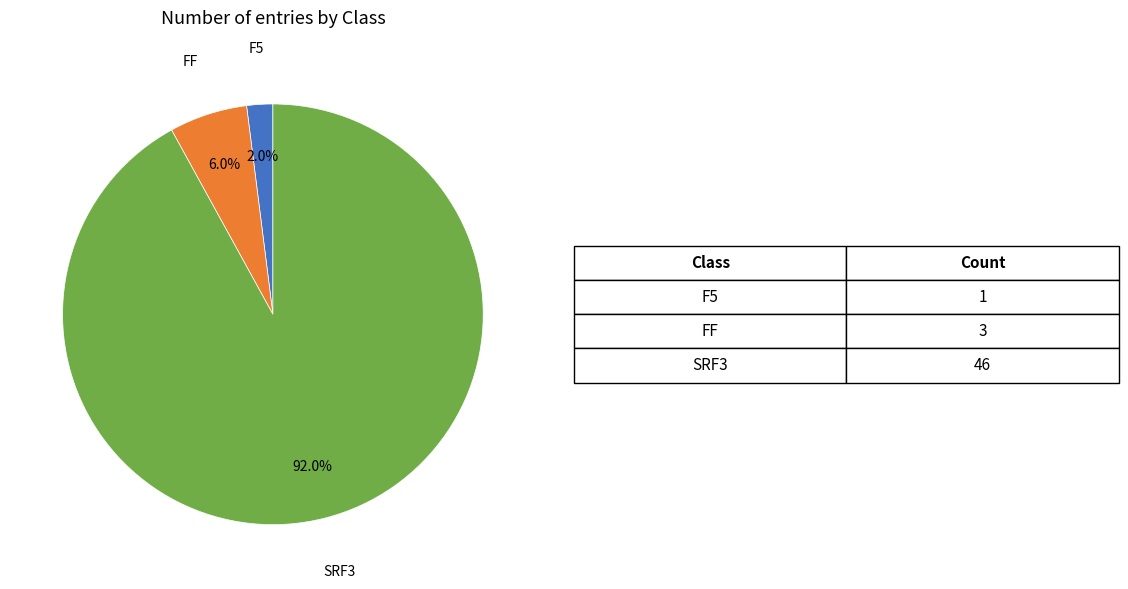

Is there any slice that represents more than half of the pie?

Yes